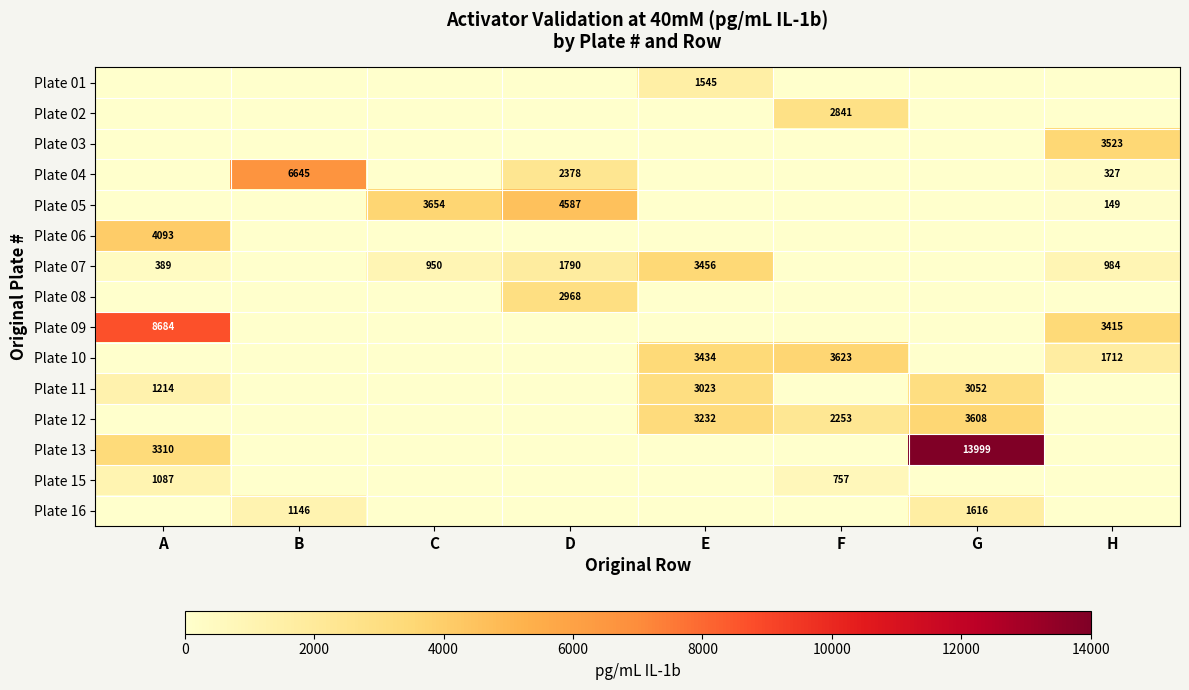

Is it true that Plate 12 equals 3232 at E?

True